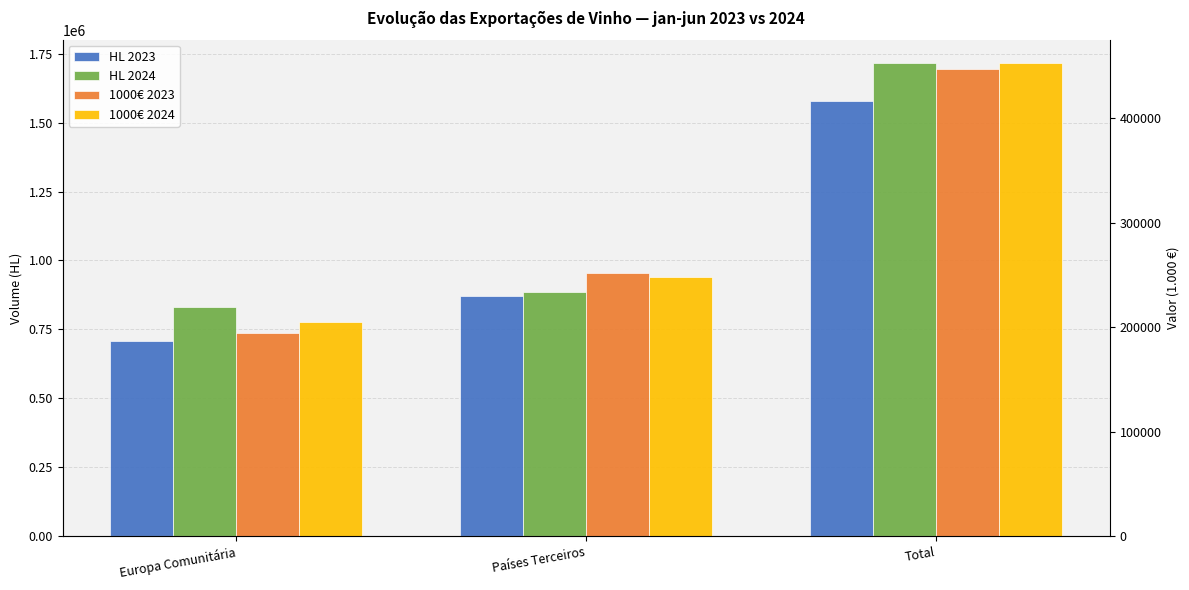

Which category has the lowest value across all series?

Europa Comunitária